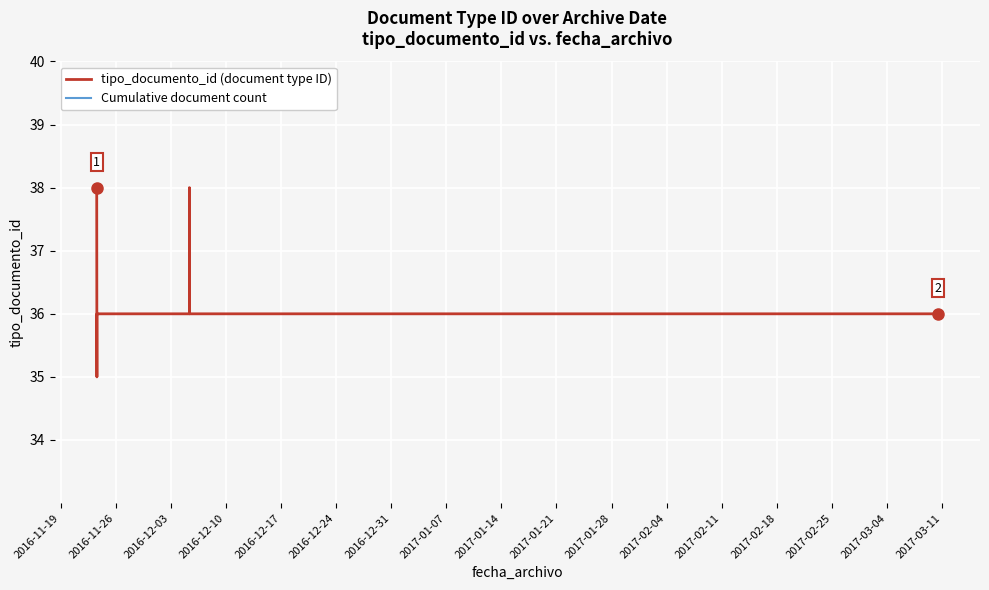

What is the minimum value for tipo_documento_id (document type ID)?

35